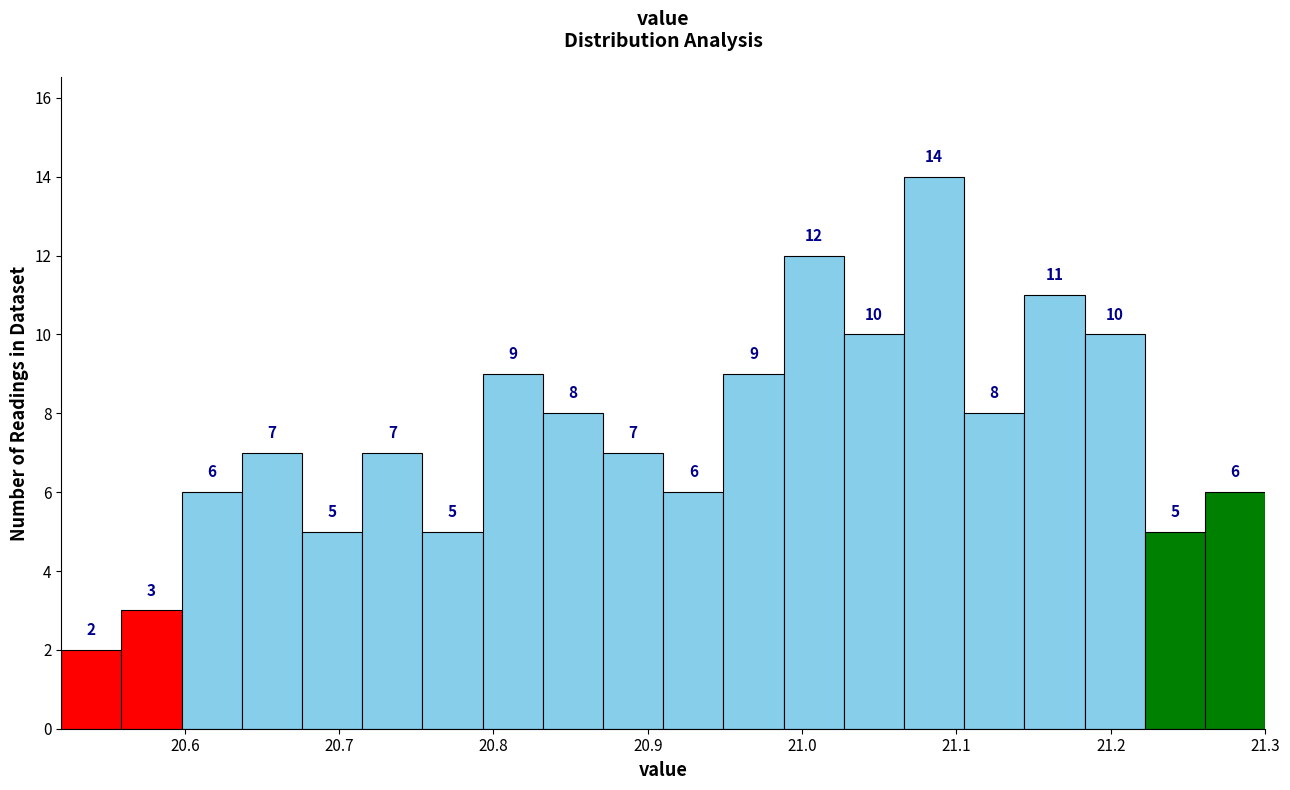

Read against the x-axis, roughly where is the centre of the tallest bar?

21.09